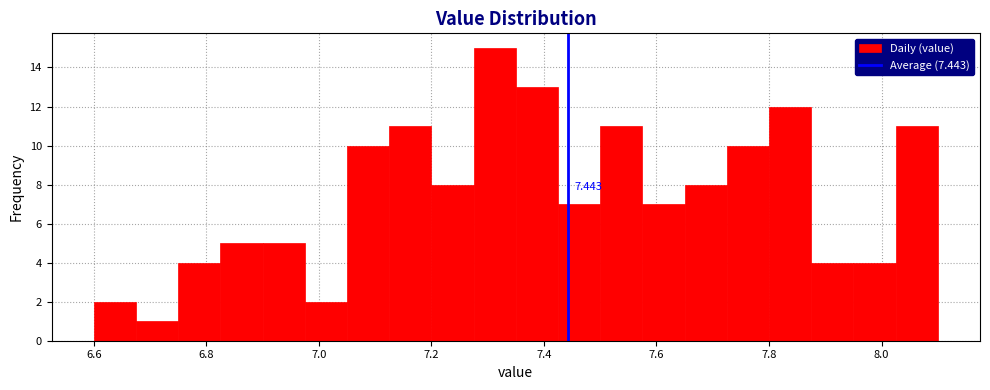

Read against the x-axis, roughly where is the centre of the tallest bar?

7.32